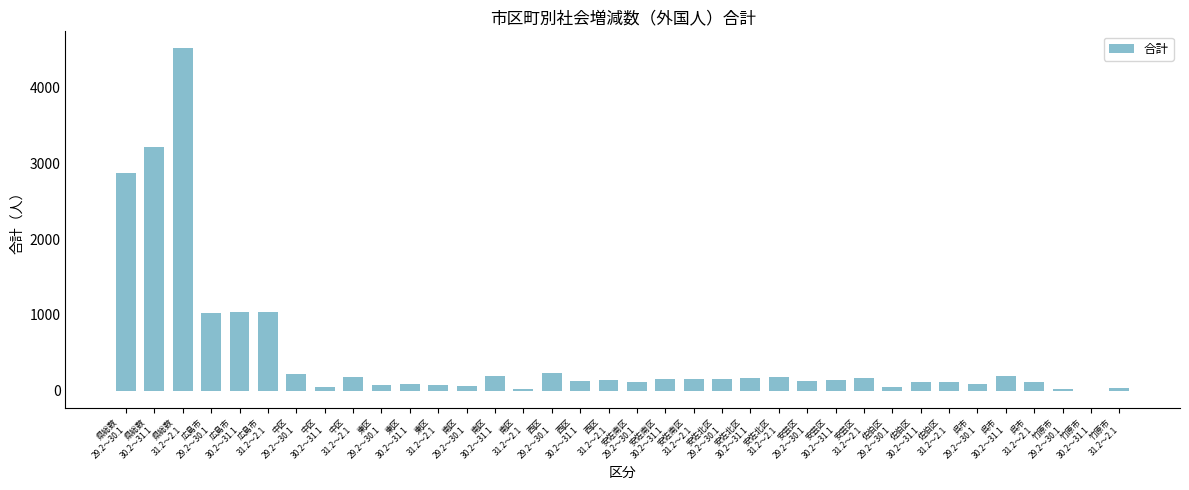

The chart shows a value of 1027 at 広島市
29.2～30.1. True or false?

True